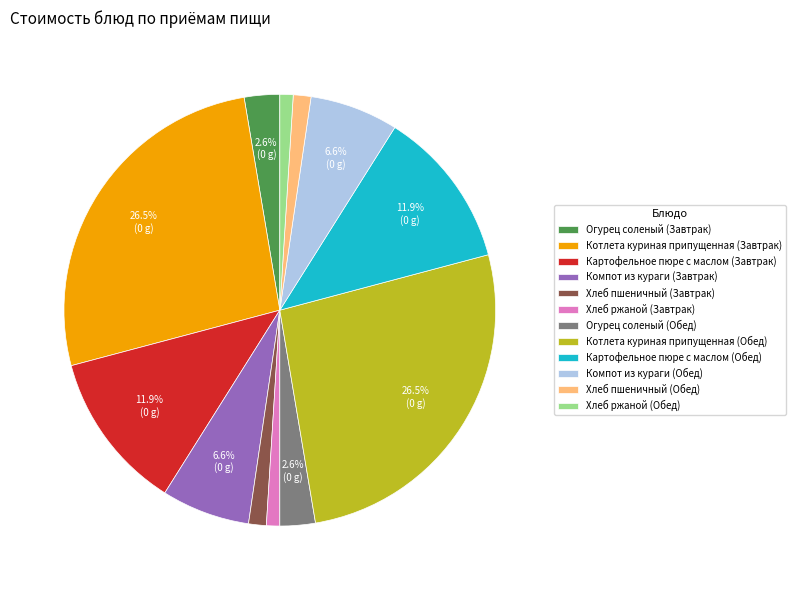

Count the number of slices in the pie.

12